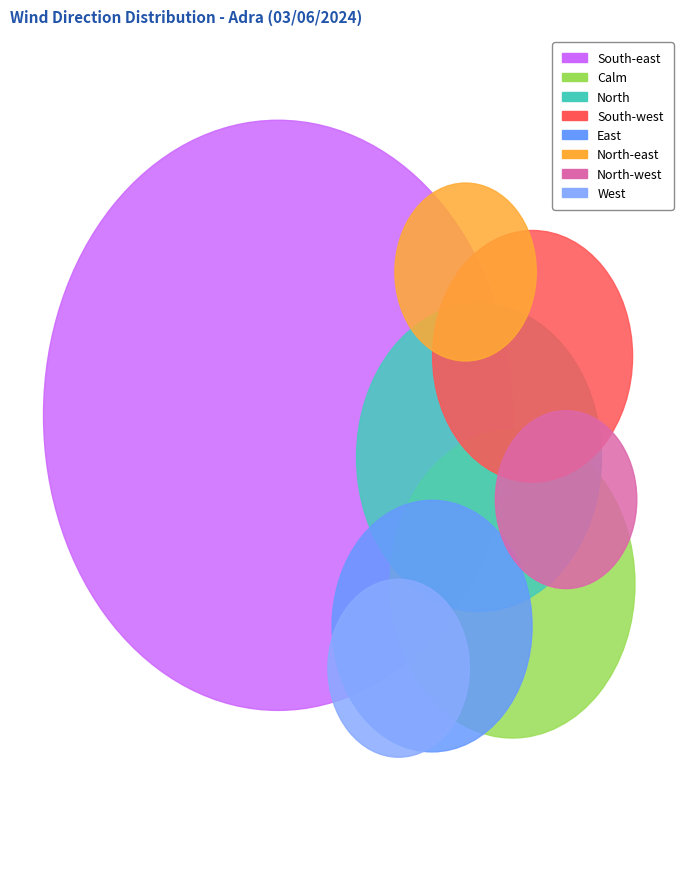

Combined, do North-west and Calm account for over 50%?

No